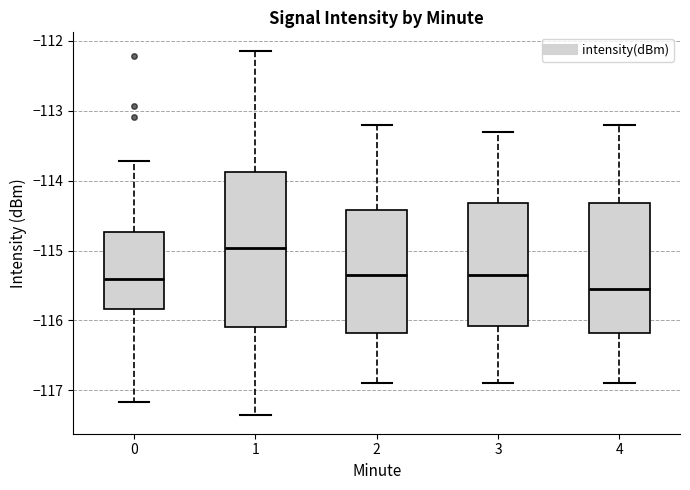

Reading left to right, read every box against the y-axis: the position of its median line, the range the box covers, and the ends of its whiskers. The values are not printed on the chart, so give them approximately, as read against the axis.

0: median -115.4, box -115.8 to -114.7, whiskers -117.2 to -113.7
1: median -115.0, box -116.1 to -113.9, whiskers -117.4 to -112.1
2: median -115.3, box -116.2 to -114.4, whiskers -116.9 to -113.2
3: median -115.3, box -116.1 to -114.3, whiskers -116.9 to -113.3
4: median -115.5, box -116.2 to -114.3, whiskers -116.9 to -113.2